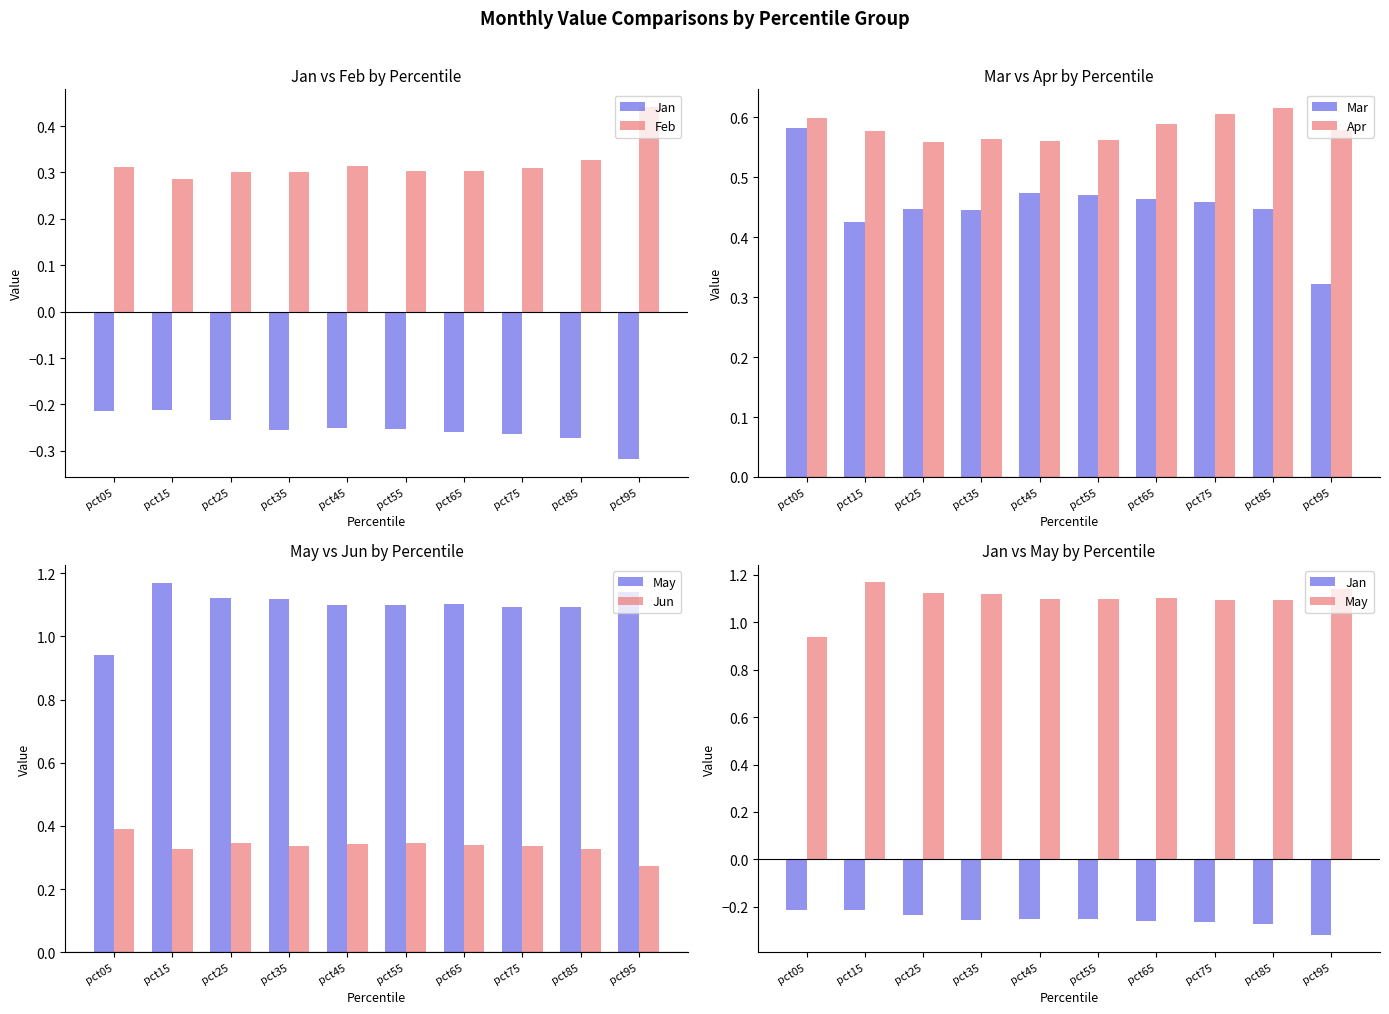

The Apr series shows 0.8 at pct05. True or false?

False